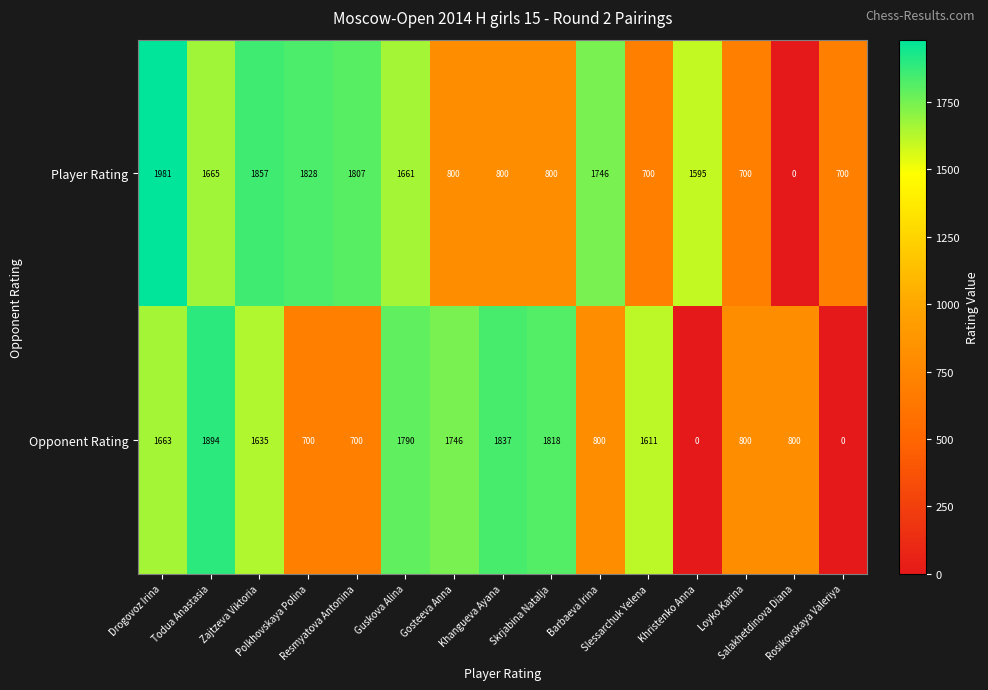

How many data points in Player Rating are less than 1595?

7